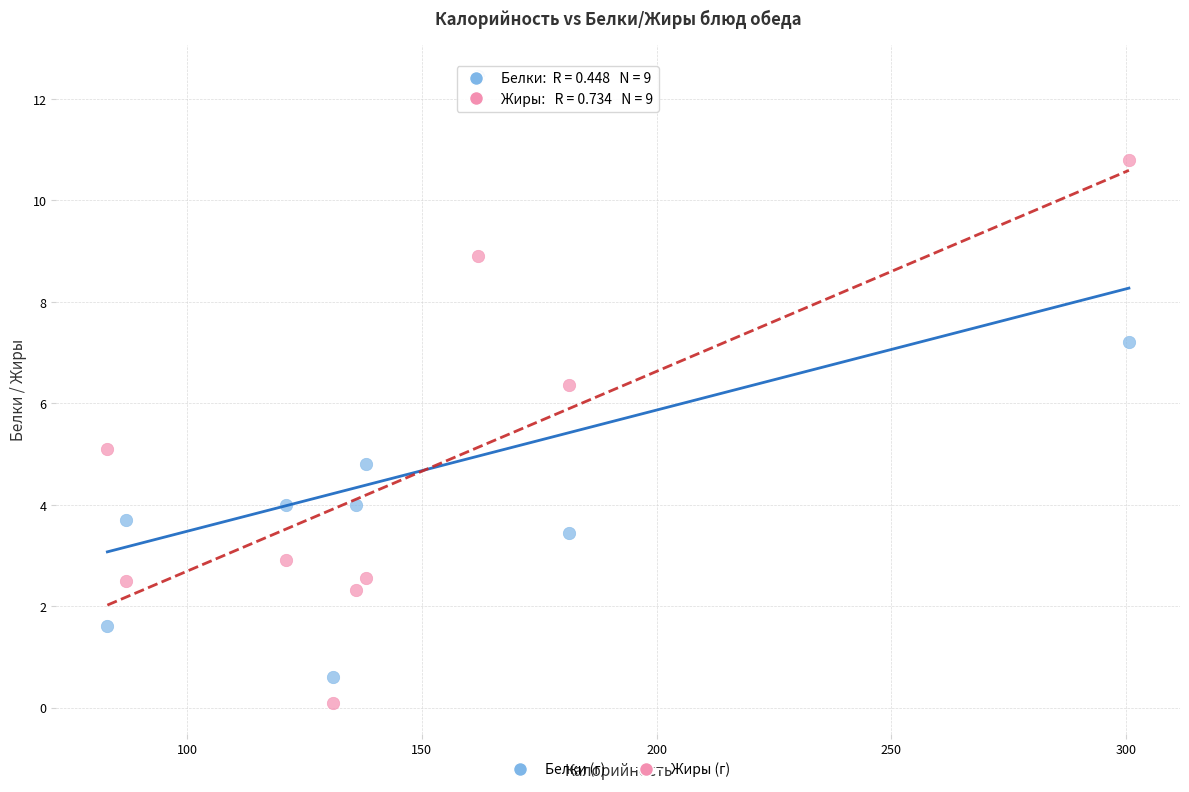

What is the X range (max minus min) for the scatter plot?

217.6